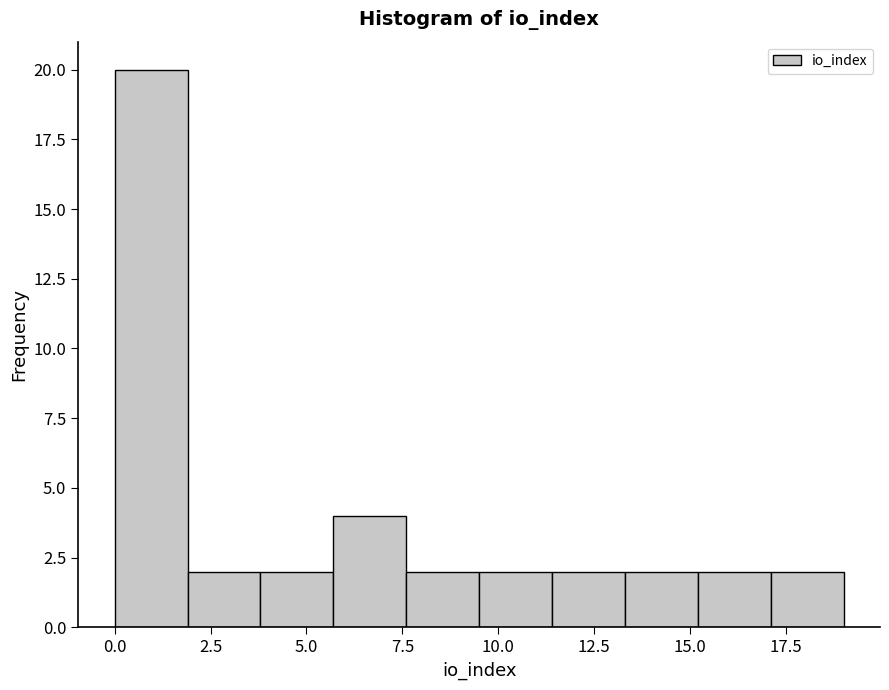

Read against the x-axis, roughly where is the centre of the tallest bar?

1.0